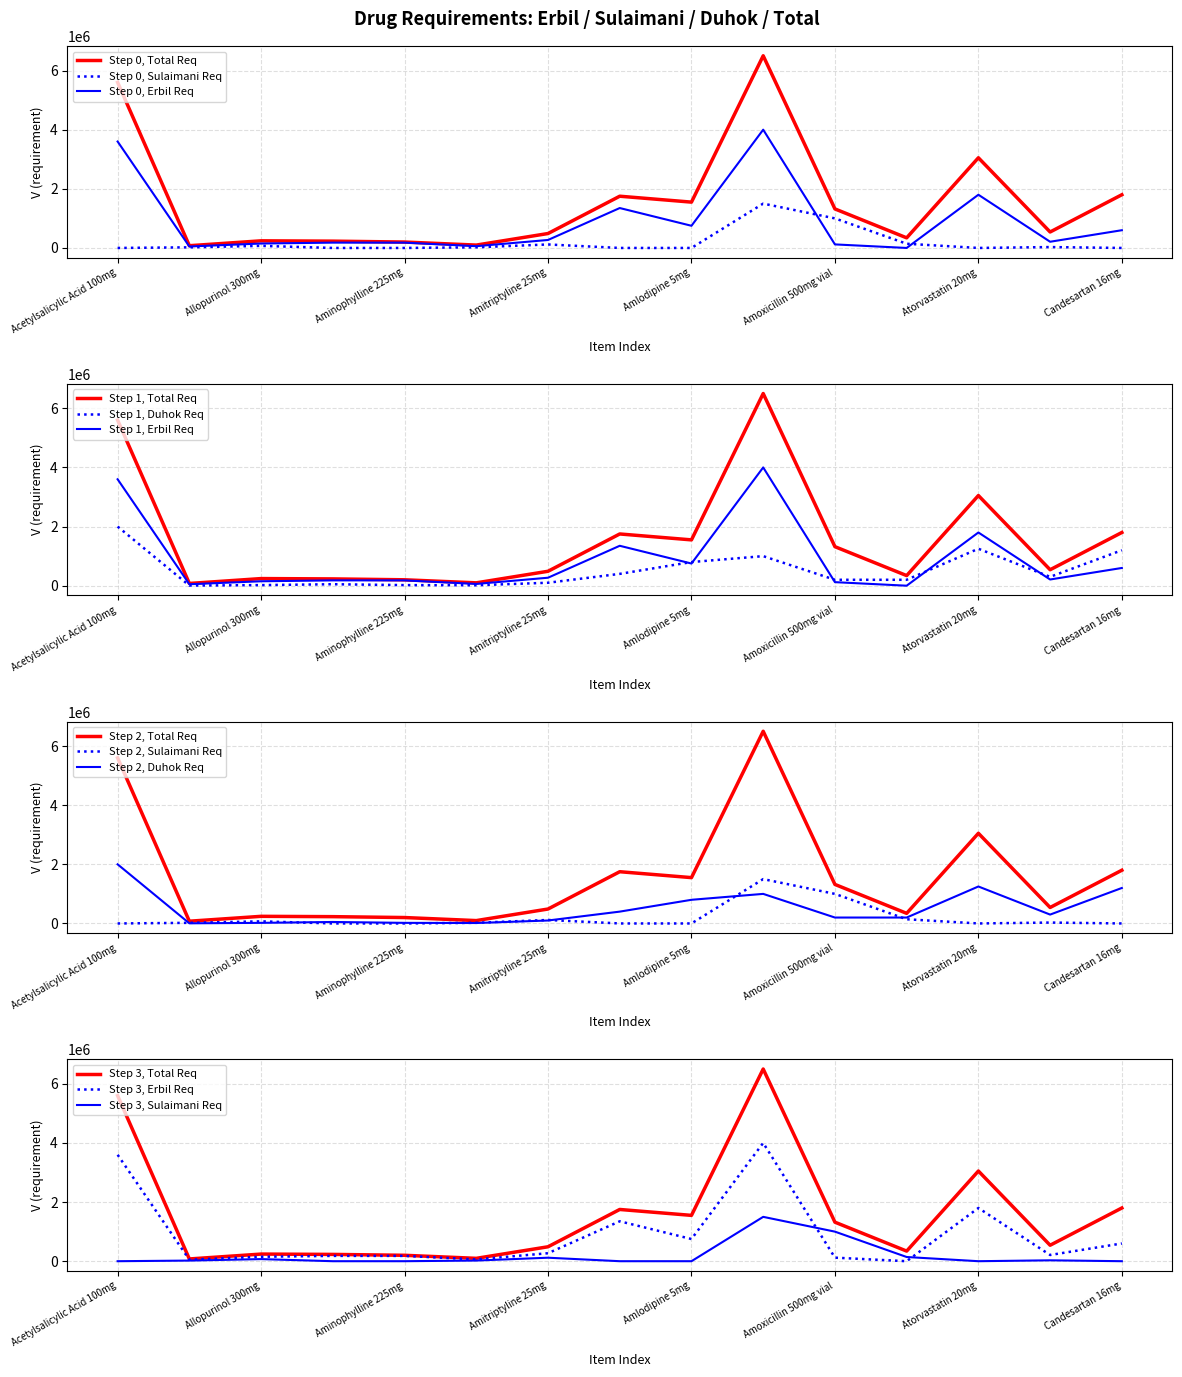

True or false: Total Requirement and Erbil Requirement cross at least once.

False